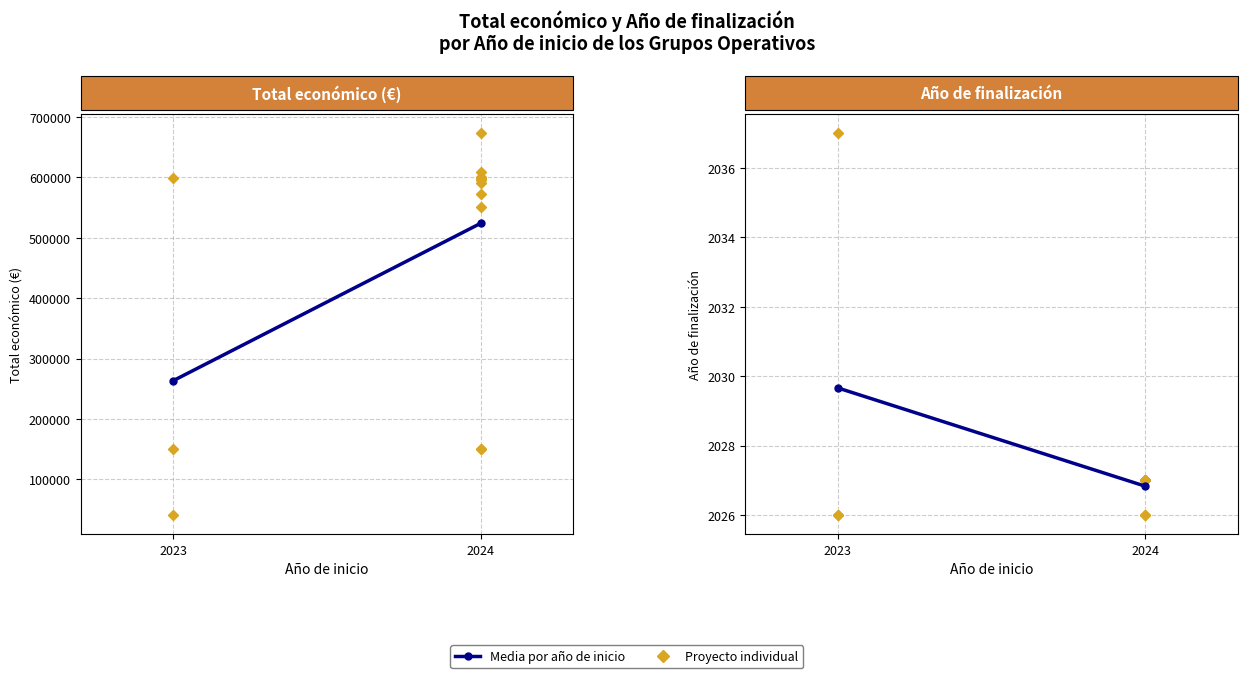

Is it true that the value at 2024 is 2026.8?

True